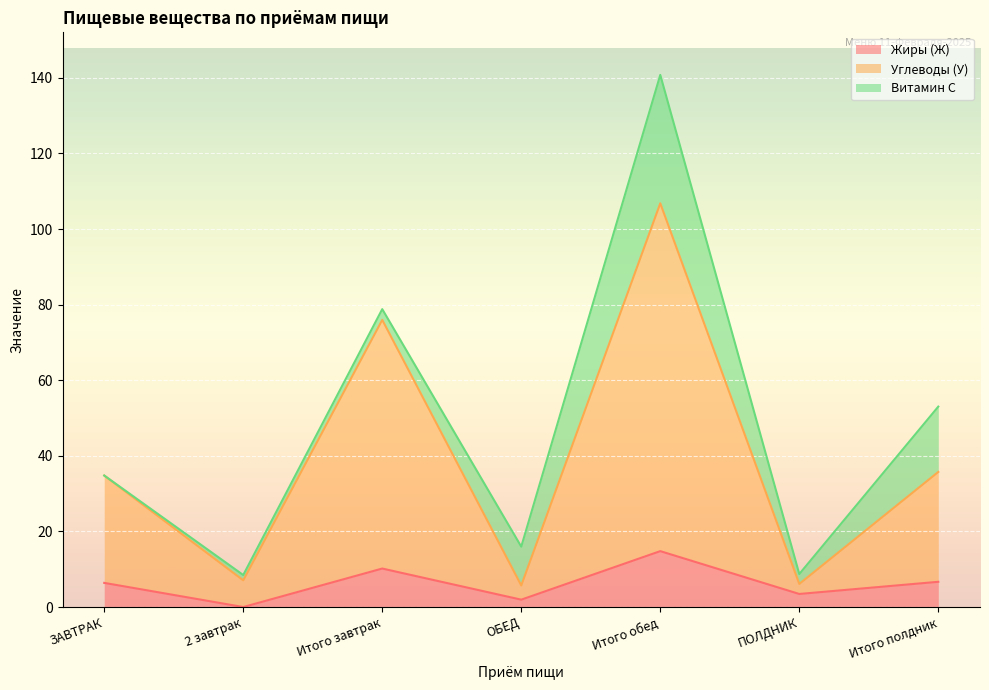

List the labels in order of Жиры (Ж) value, largest first.

Итого обед, Итого завтрак, Итого полдник, ЗАВТРАК, ПОЛДНИК, ОБЕД, 2 завтрак